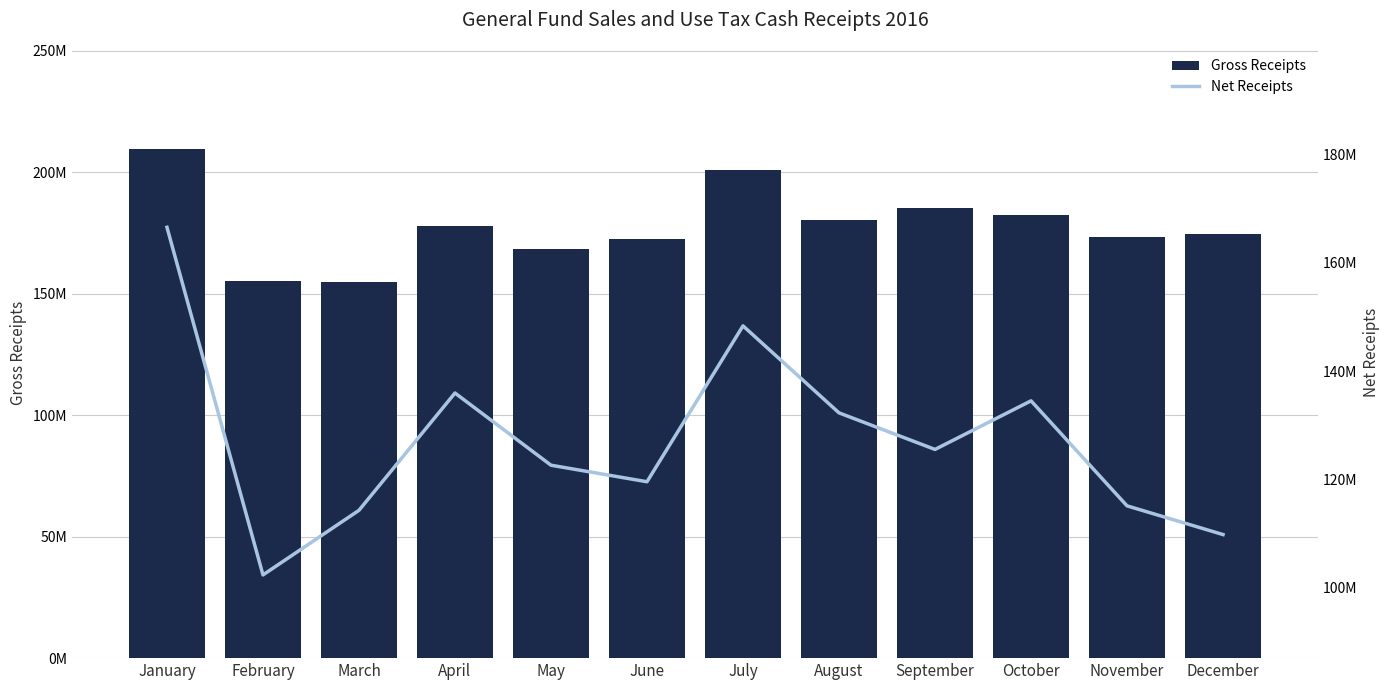

At which category does the chart reach its peak across all series?

January